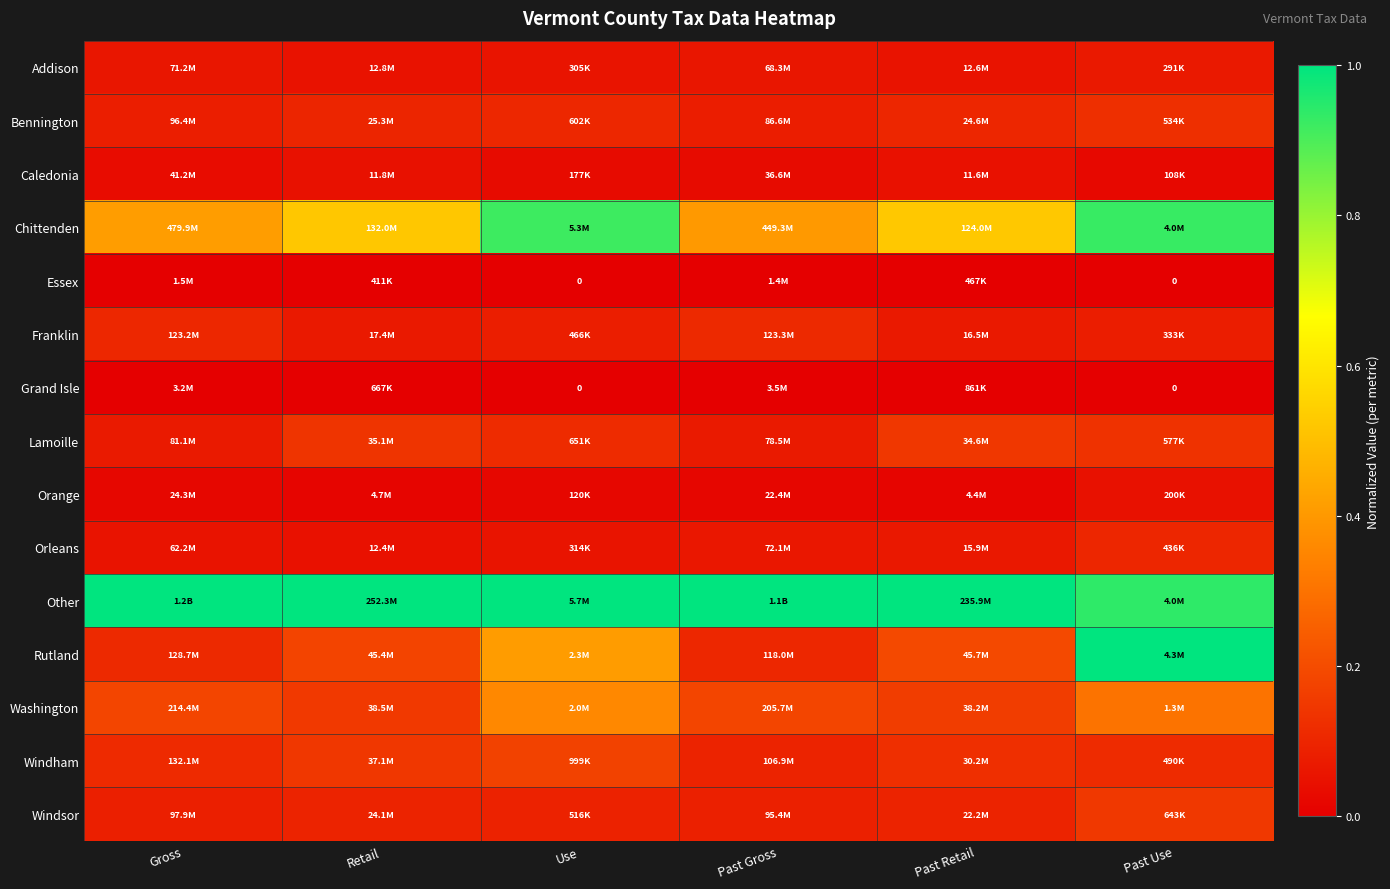

Count the number of data series in this chart.

15